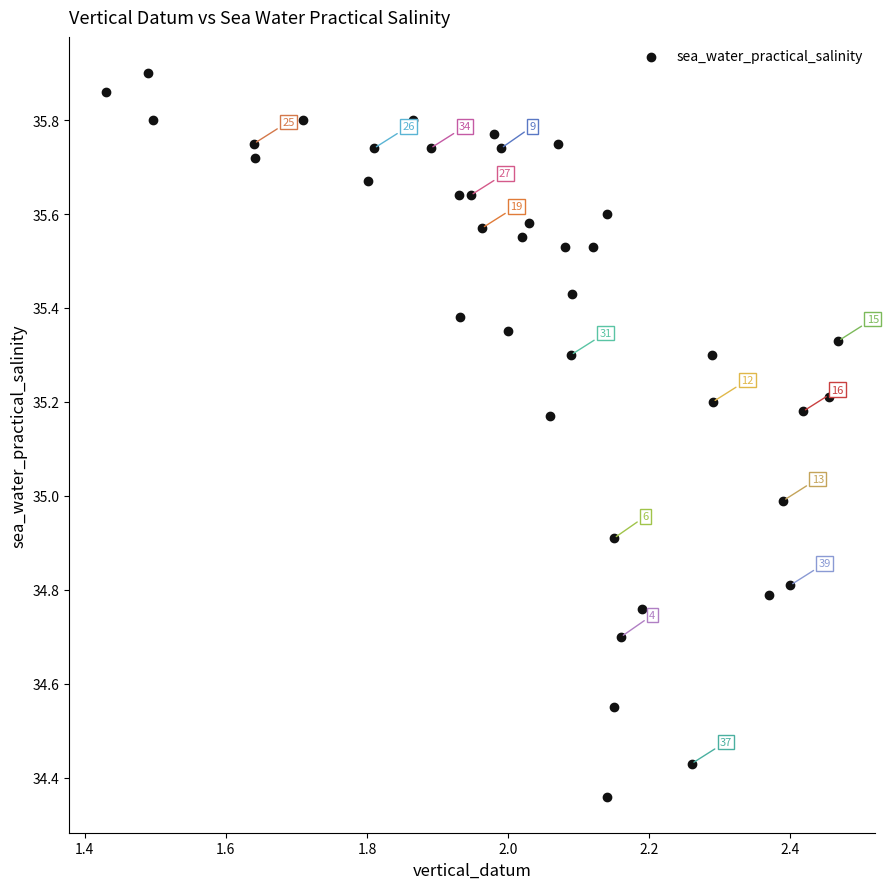

What is the range of Y values (max minus min)?

1.5